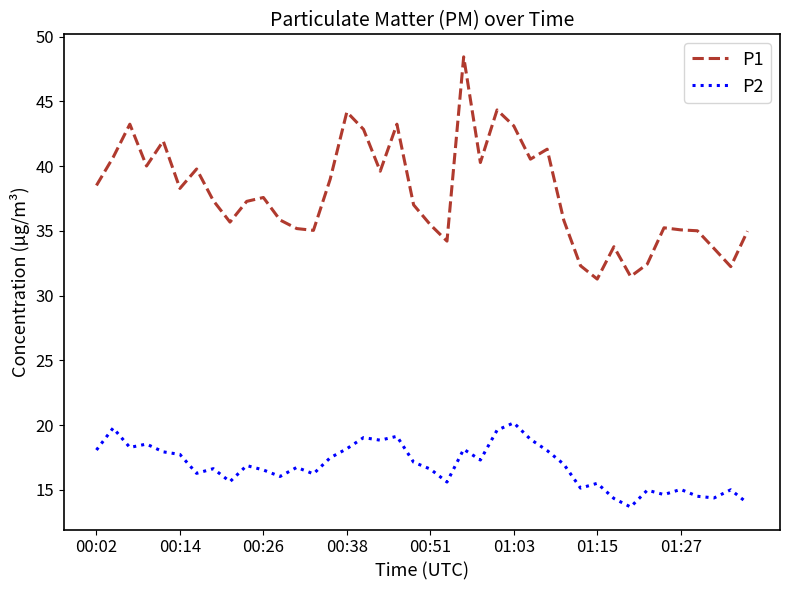

List the series in order of their peak value, highest first.

P1, P2